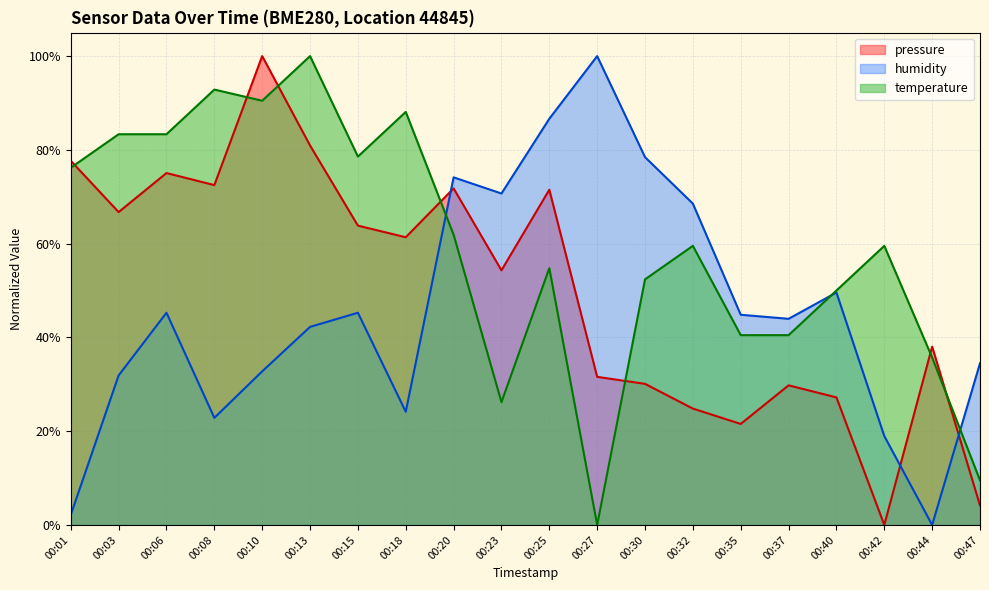

Reading left to right, list all the values displayed in this chart.

pressure: 00:01=0.8	00:03=0.7	00:06=0.8	00:08=0.7	00:10=1.0	00:13=0.8	00:15=0.6	00:18=0.6	00:20=0.7	00:23=0.5	00:25=0.7	00:27=0.3	00:30=0.3	00:32=0.2	00:35=0.2	00:37=0.3	00:40=0.3	00:42=0.0	00:44=0.4	00:47=0.0
humidity: 00:01=0.0	00:03=0.3	00:06=0.5	00:08=0.2	00:10=0.3	00:13=0.4	00:15=0.5	00:18=0.2	00:20=0.7	00:23=0.7	00:25=0.9	00:27=1.0	00:30=0.8	00:32=0.7	00:35=0.4	00:37=0.4	00:40=0.5	00:42=0.2	00:44=0.0	00:47=0.3
temperature: 00:01=0.8	00:03=0.8	00:06=0.8	00:08=0.9	00:10=0.9	00:13=1.0	00:15=0.8	00:18=0.9	00:20=0.6	00:23=0.3	00:25=0.5	00:27=0.0	00:30=0.5	00:32=0.6	00:35=0.4	00:37=0.4	00:40=0.5	00:42=0.6	00:44=0.4	00:47=0.1